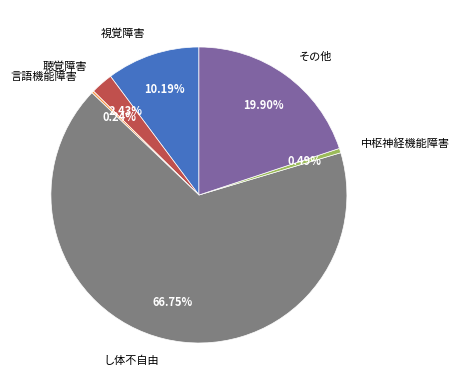

Combined, do し体不自由 and 聴覚障害 account for over 50%?

Yes